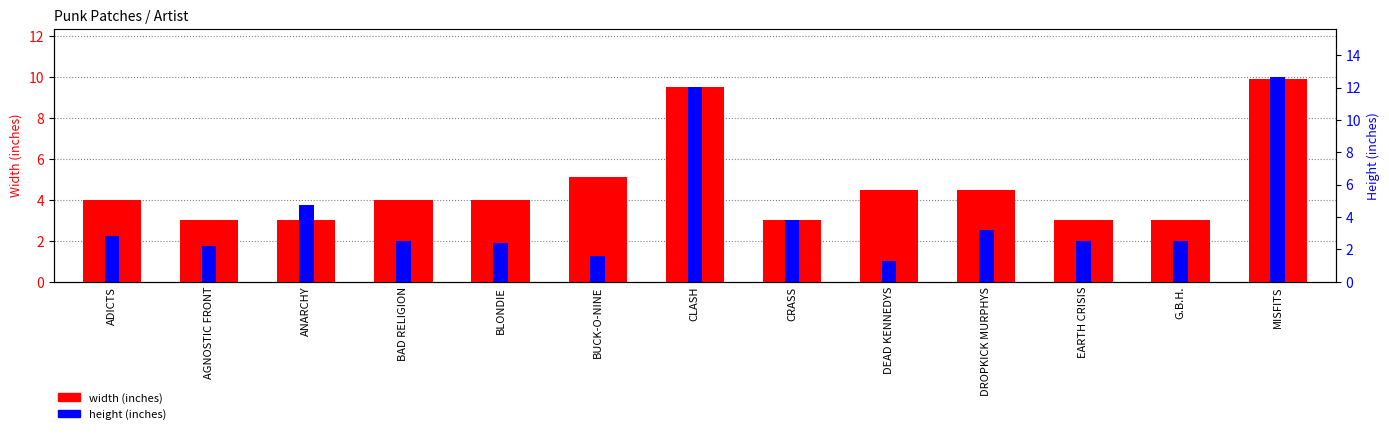

Which series changed the most between ANARCHY and DROPKICK MURPHYS?

width (inches)